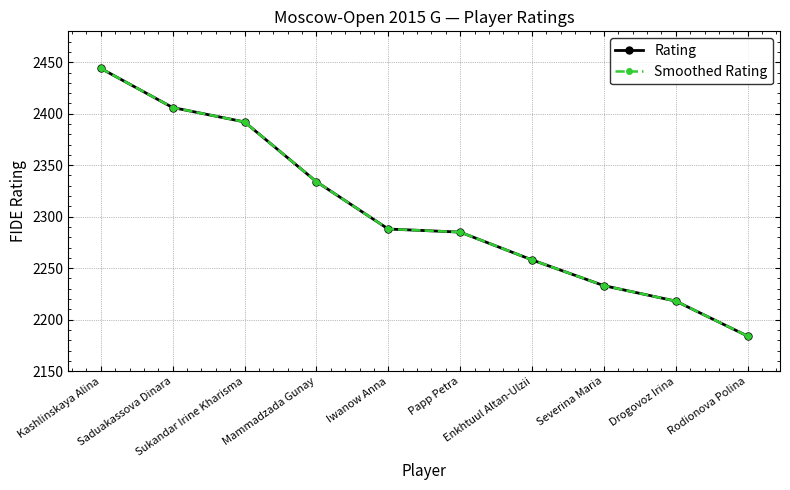

True or false: Smoothed Rating and Rating intersect in this chart.

False